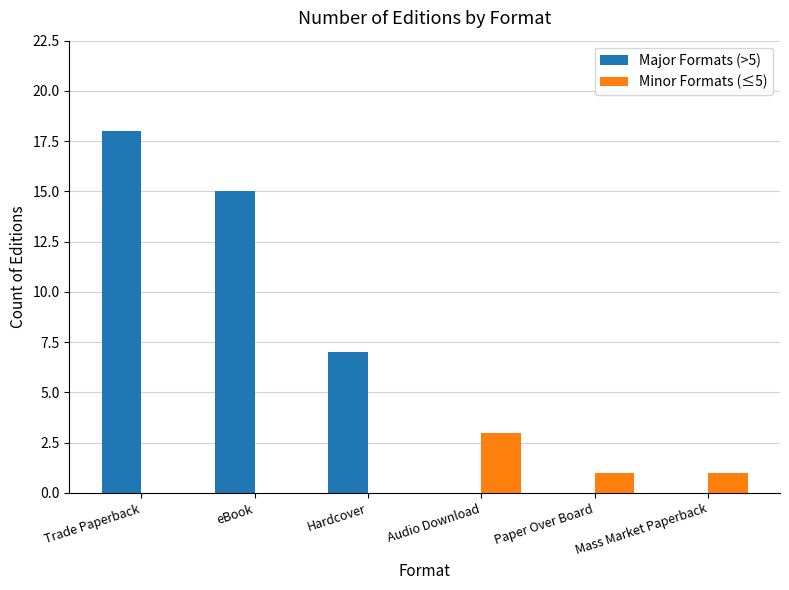

Is the value of Minor Formats (≤5) at Audio Download greater than the value of Major Formats (>5) at Hardcover?

No